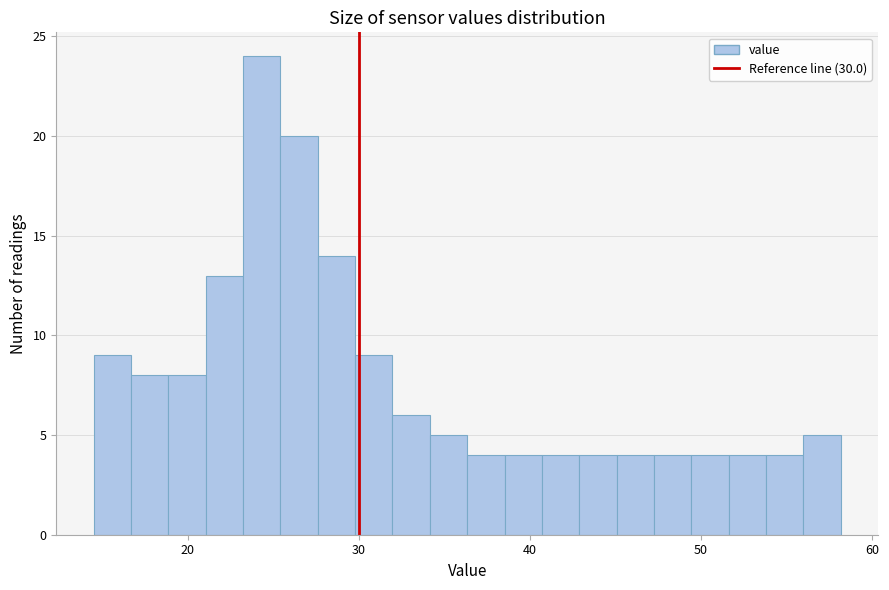

Read against the x-axis, roughly where is the centre of the tallest bar?

24